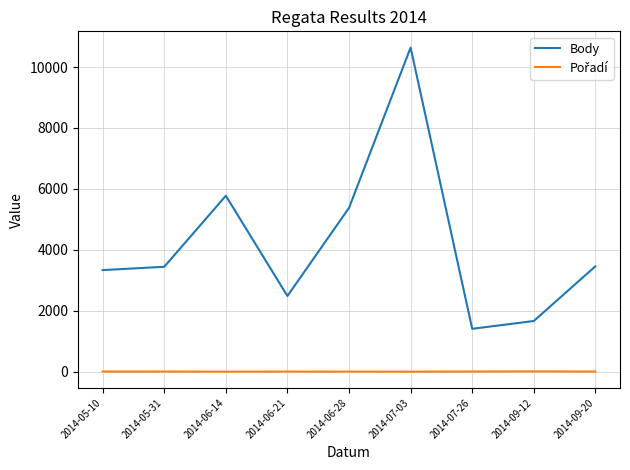

Where is Body nearest to the value 6023?

2014-06-14